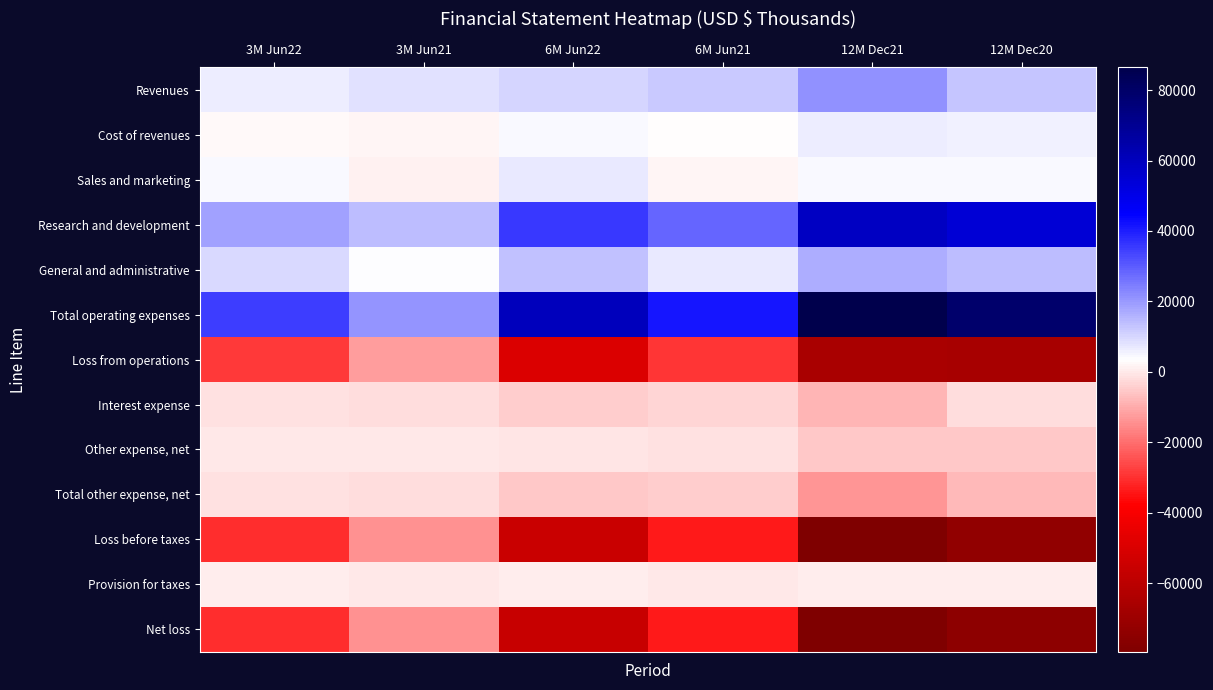

Which series has the largest range (max minus min)?

Total operating expenses